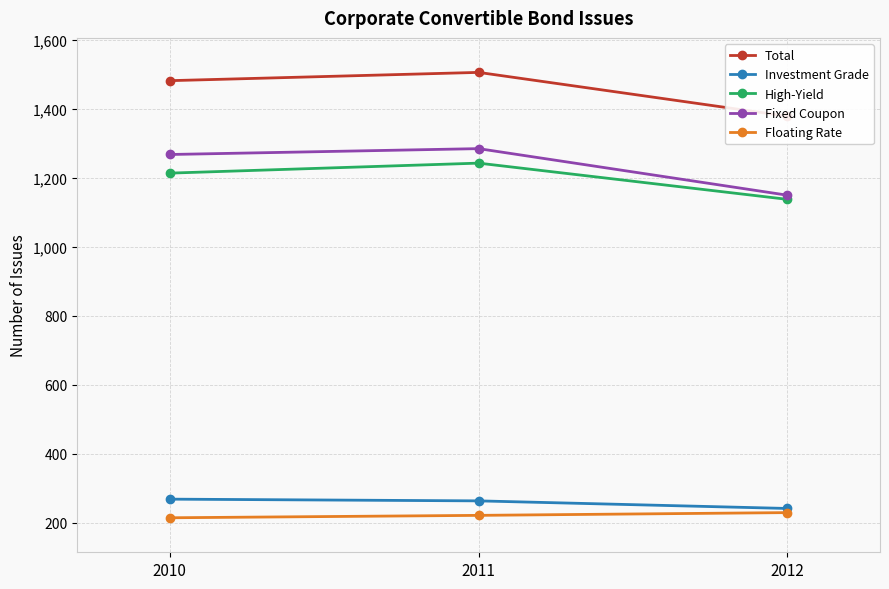

Reading left to right, list all the values displayed in this chart.

Total: 1481	1505	1378
Investment Grade: 268	263	241
High-Yield: 1213	1242	1137
Fixed Coupon: 1267	1284	1149
Floating Rate: 214	221	229